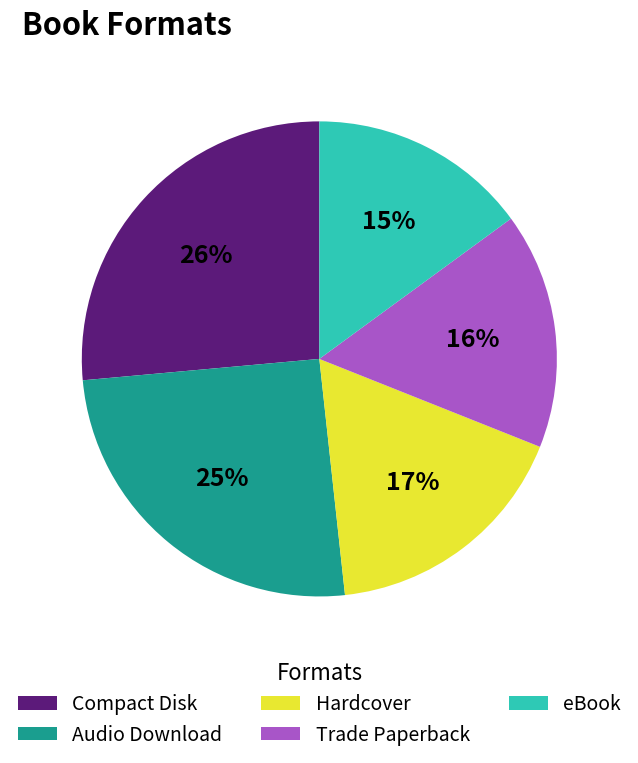

To the nearest percent, what is the difference between the largest and smallest slice percentages?

11%